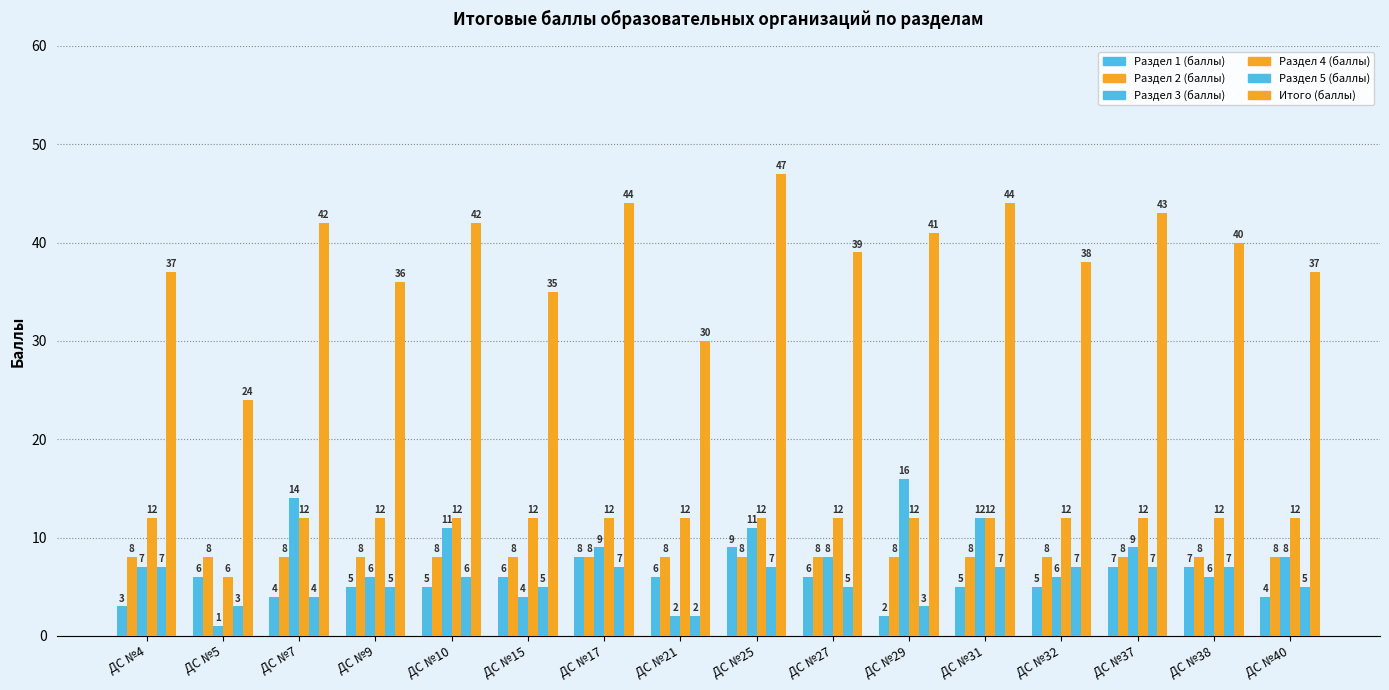

What is the difference between the maximum and minimum values in the Раздел 4 (баллы) series?

6